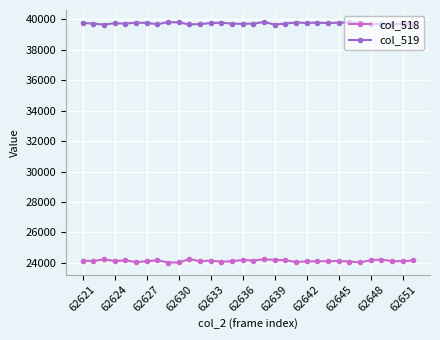

True or false: col_518 and col_519 intersect in this chart.

False